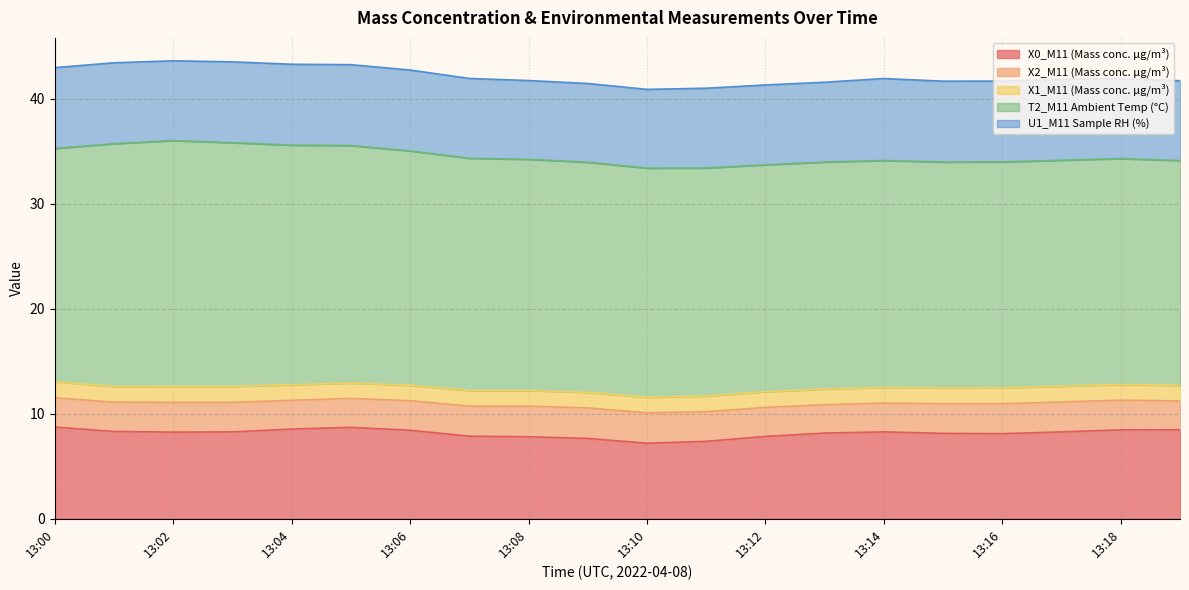

True or false: X2_M11 (Mass conc. μg/m³) and U1_M11 Sample RH (%) intersect in this chart.

False